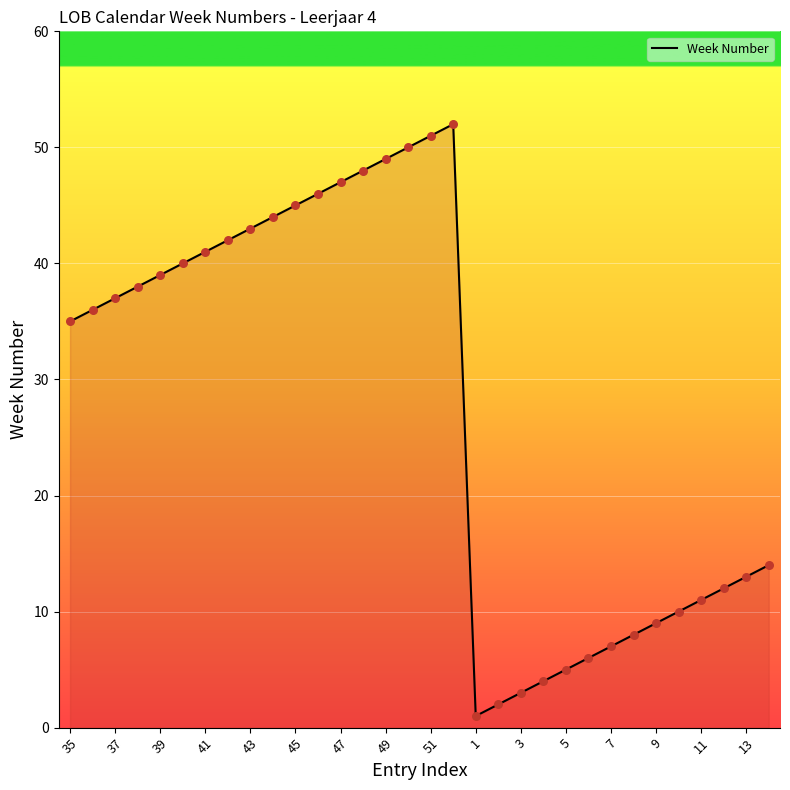

What is the maximum value shown in the chart?

52